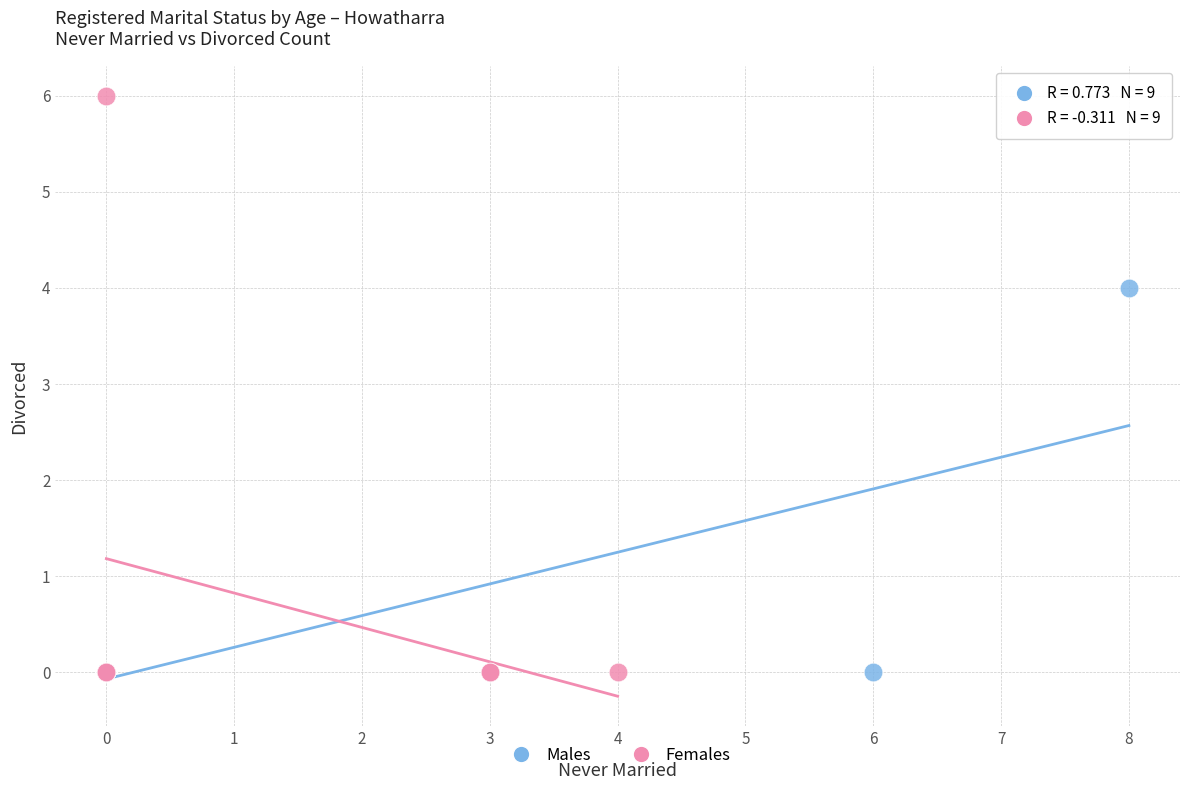

Which series reaches the maximum Y coordinate?

Females